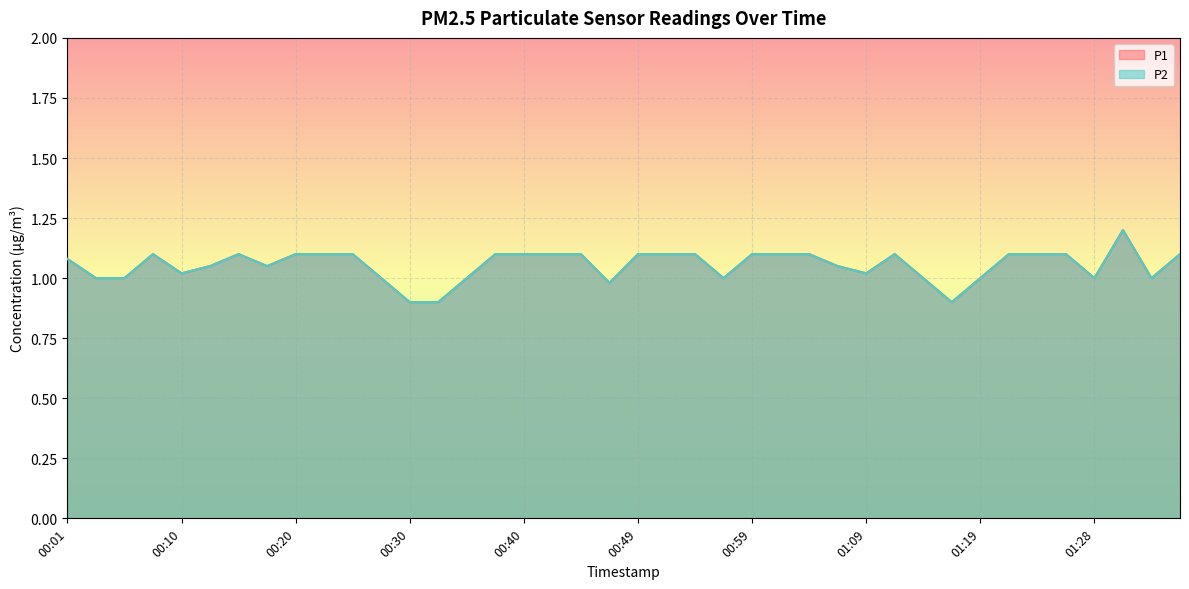

Where is the first local minimum for P2?

00:10